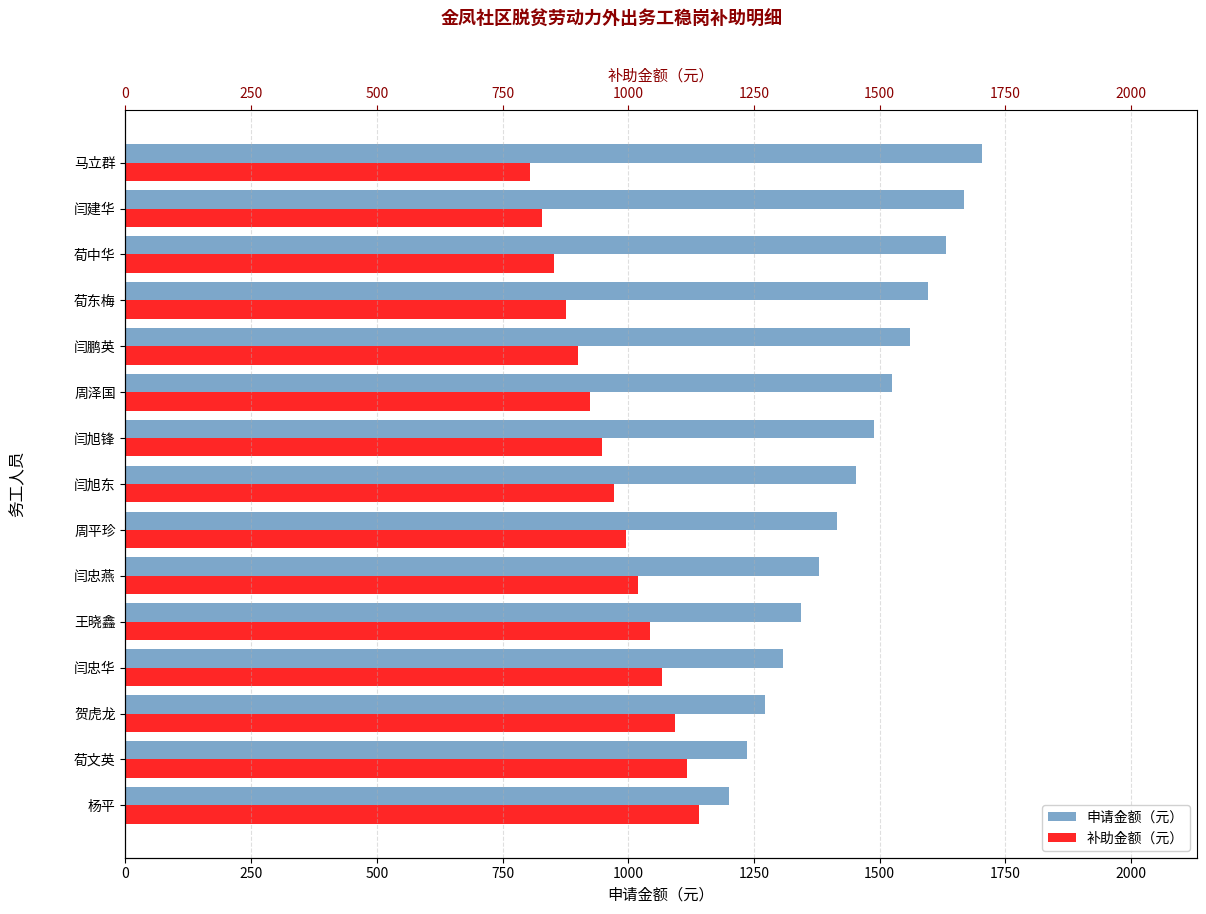

Is it true that 补助金额（元） equals 1689.7 at 1250?

False